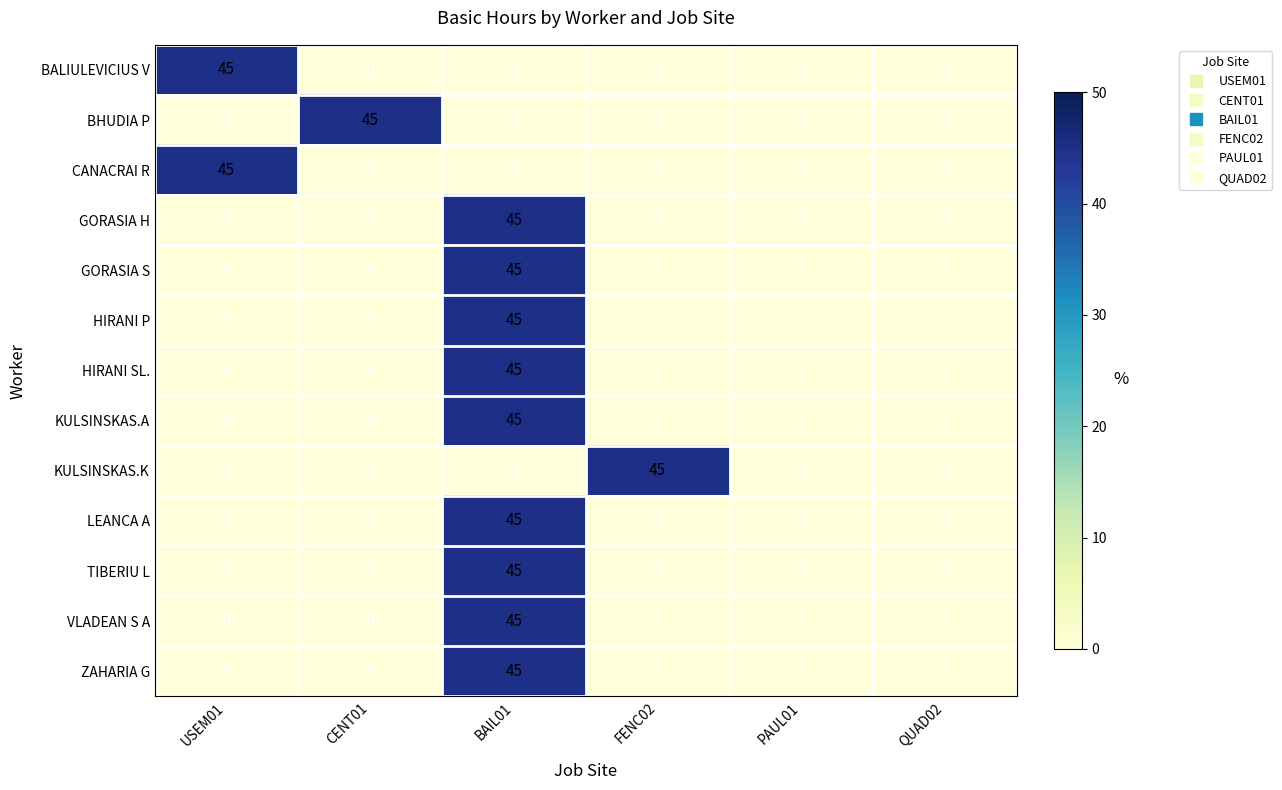

What is the difference between the highest and lowest values at CENT01?

45